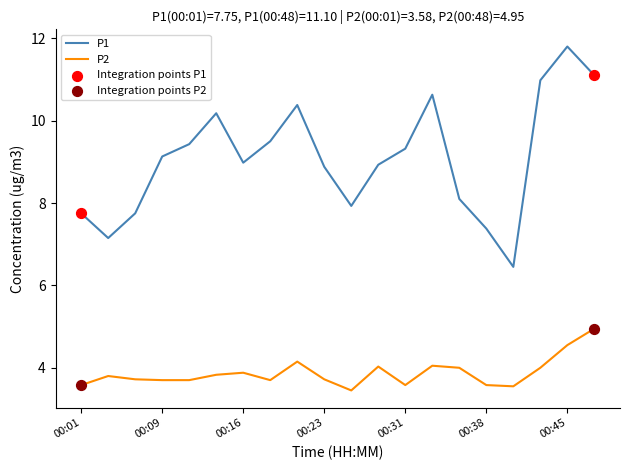

Which series has the largest total across all categories?

P1